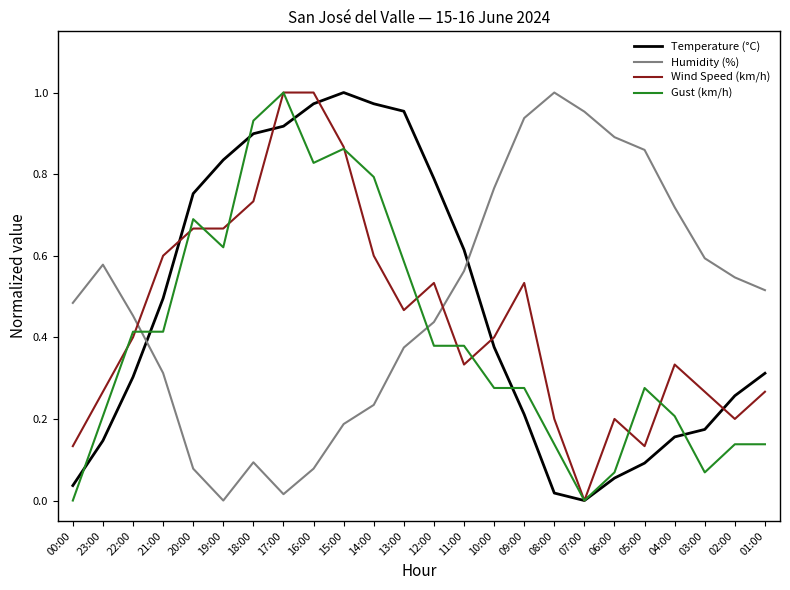

How many intersections are there between Gust (km/h) and Humidity (%)?

2